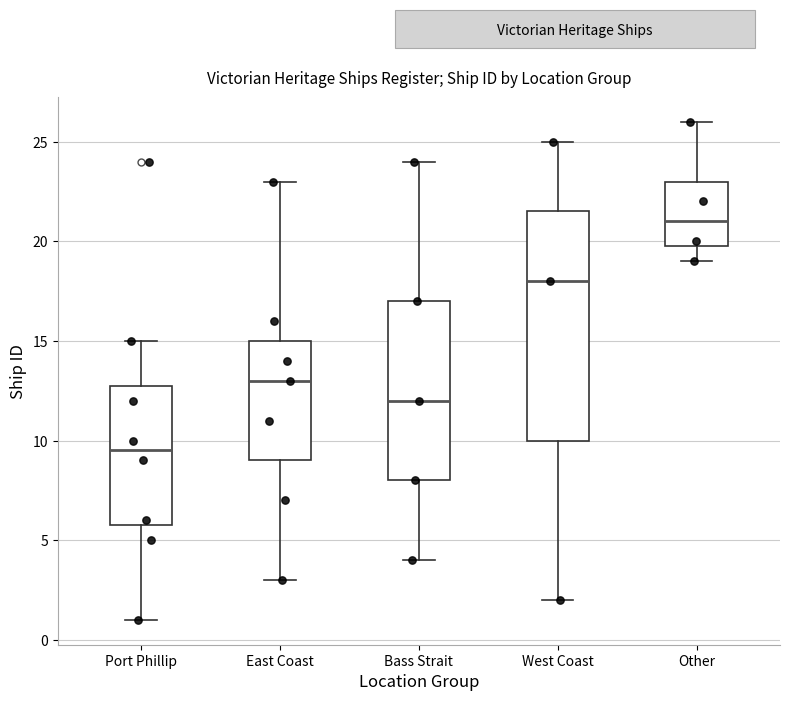

Which box is the tallest, from its lower edge to its upper edge?

West Coast